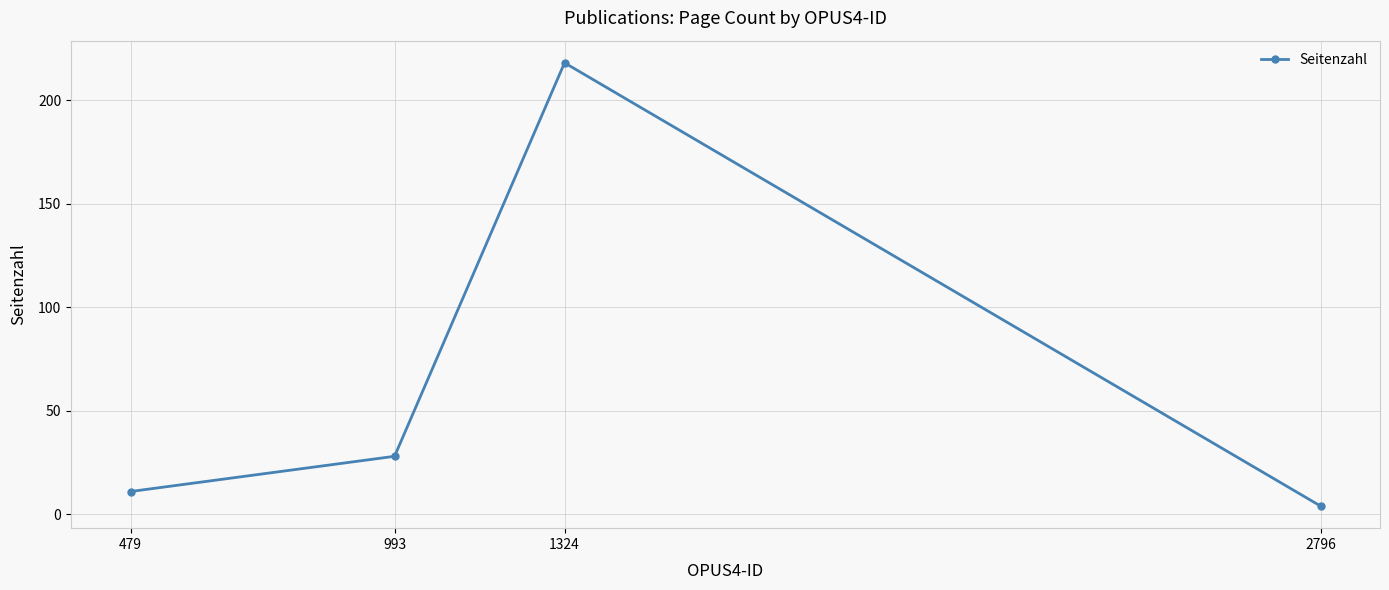

Is this an area chart (filled region under the line)?

No